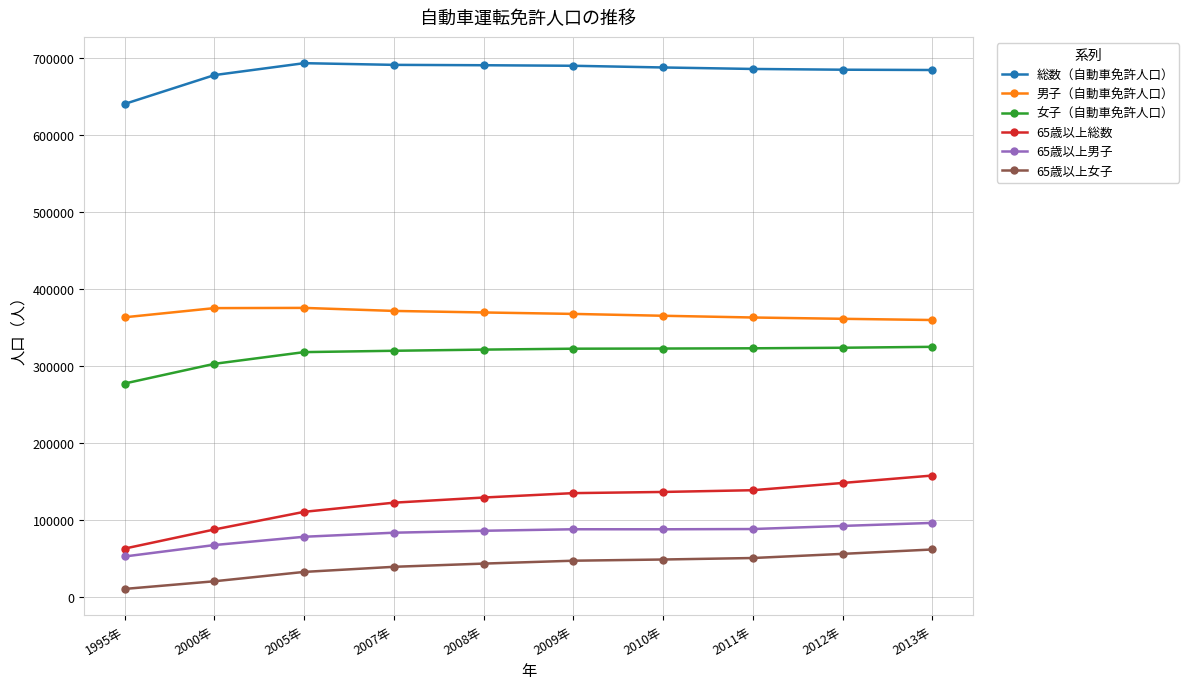

What is the approximate value of 女子（自動車免許人口） at 2012年, to the nearest 10?

323710